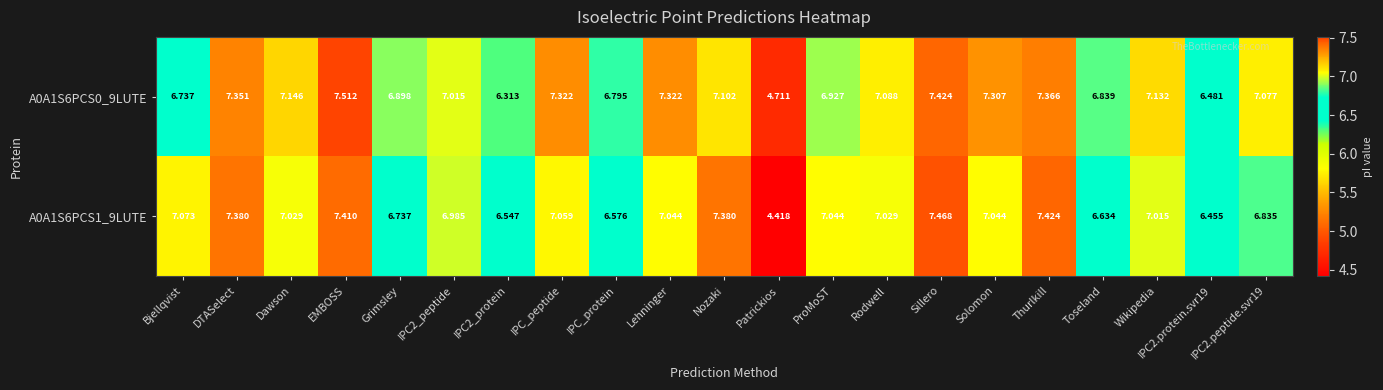

Where is A0A1S6PCS1_9LUTE nearest to the value 5?

Patrickios